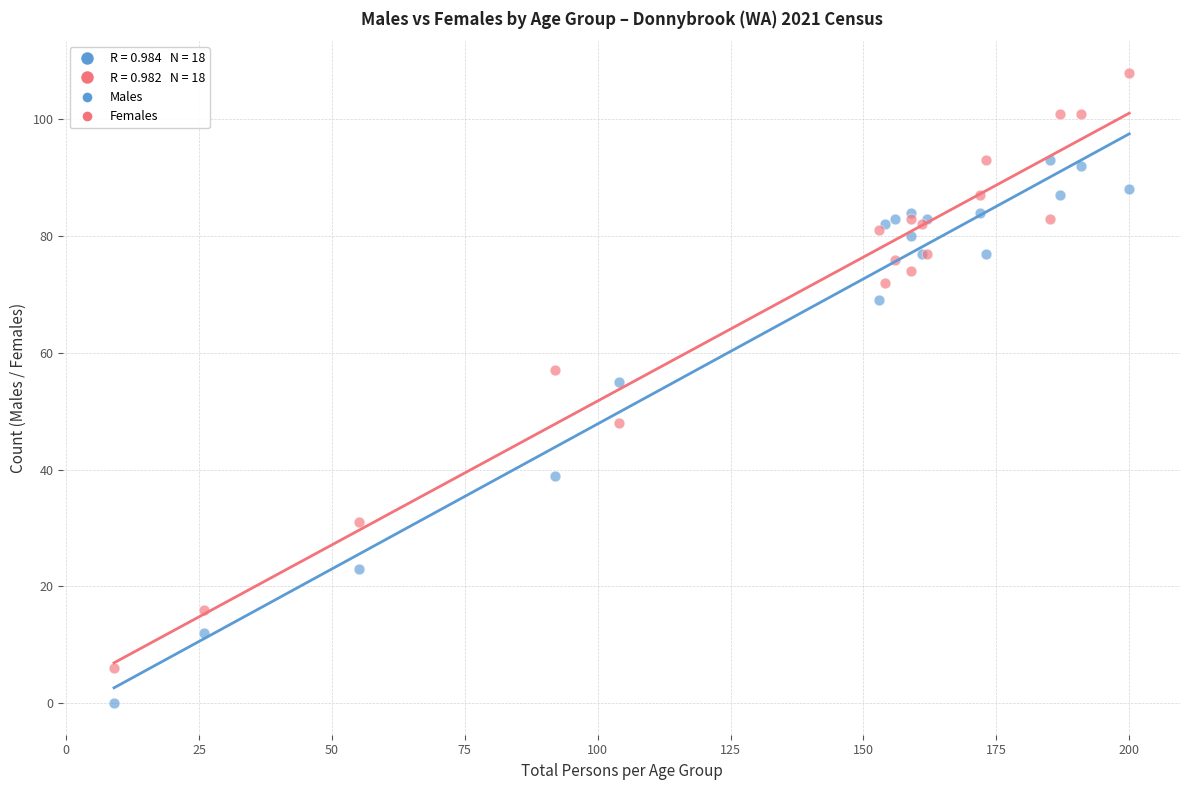

Which series has the widest spread of Y values?

Females